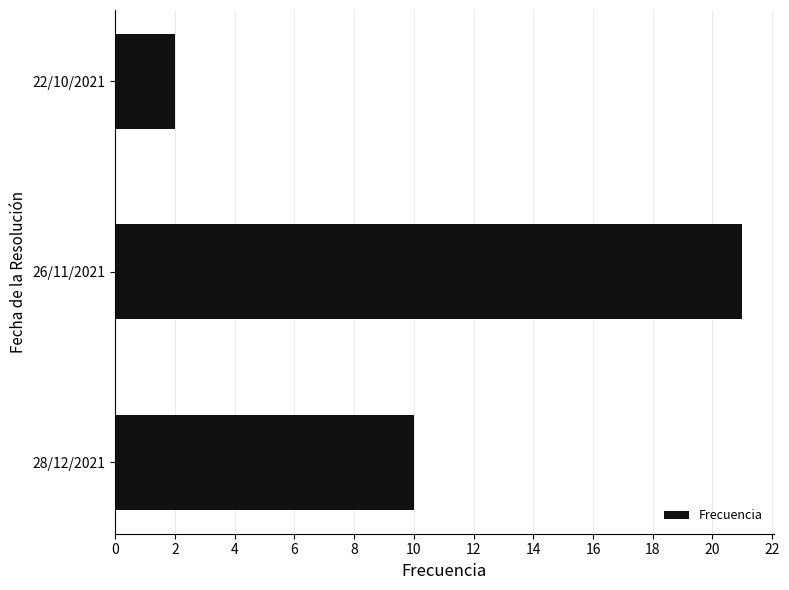

Reading bottom to top, transcribe all the data shown in this chart.

10	21	2